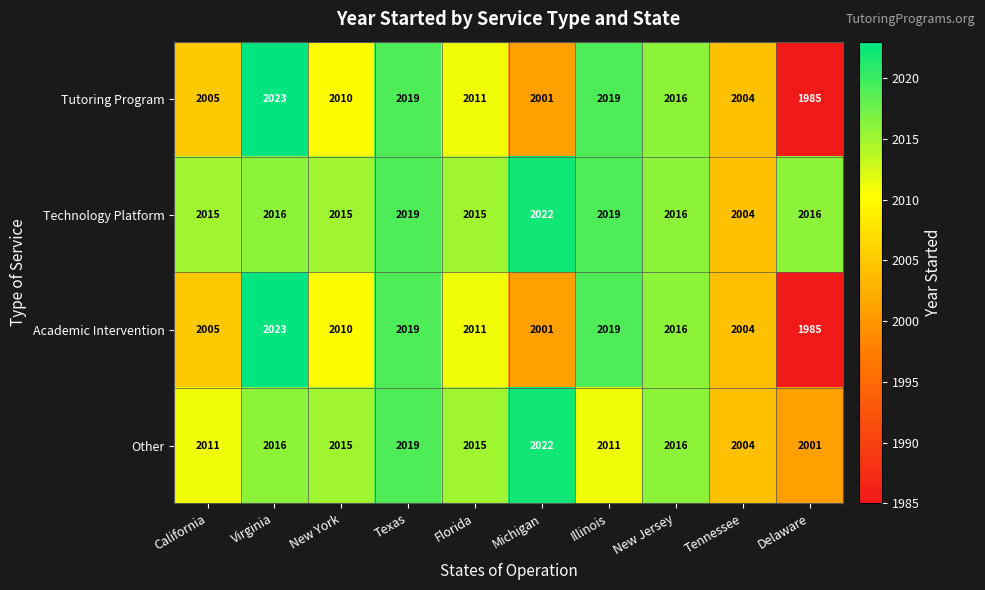

What is the average value of the Tutoring Program series?

2009